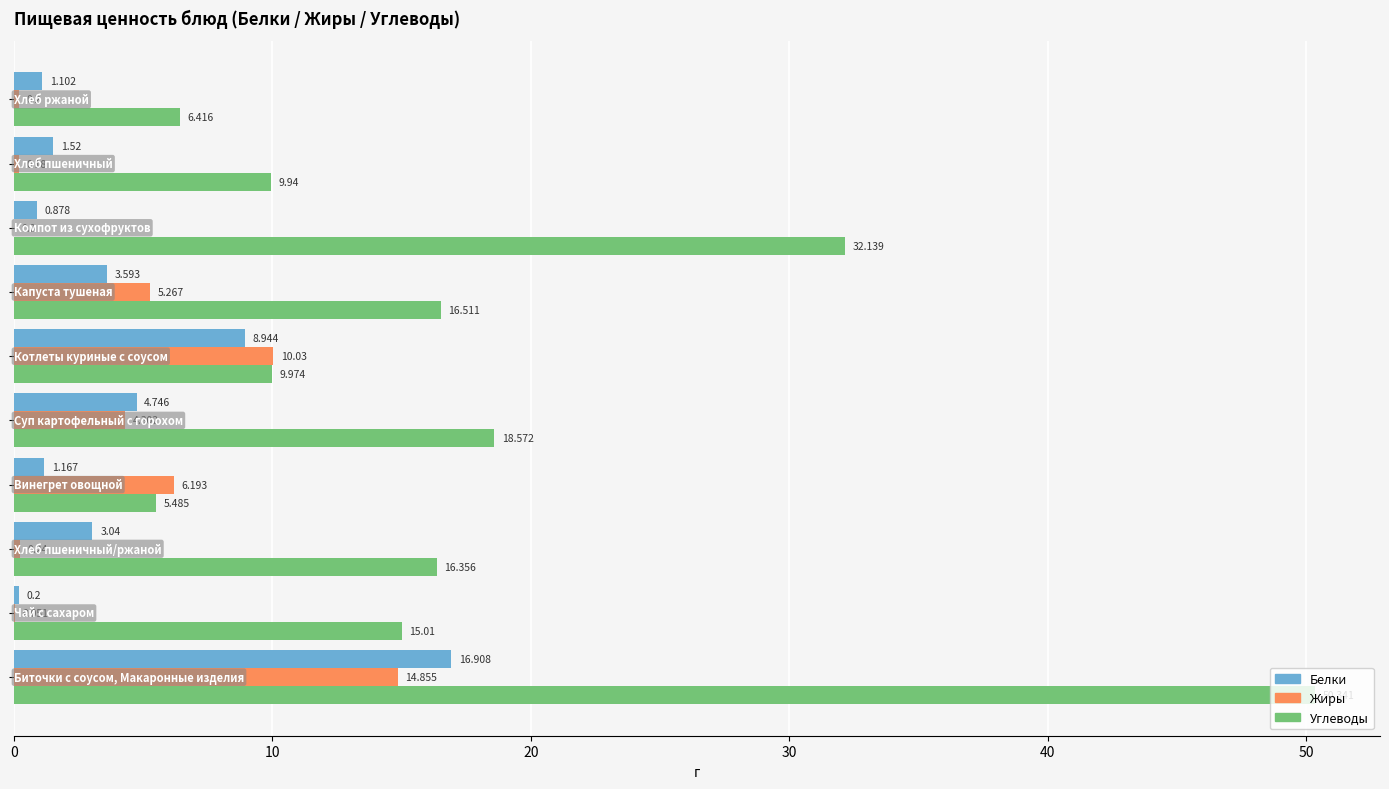

Which series has the largest total across all categories?

Углеводы